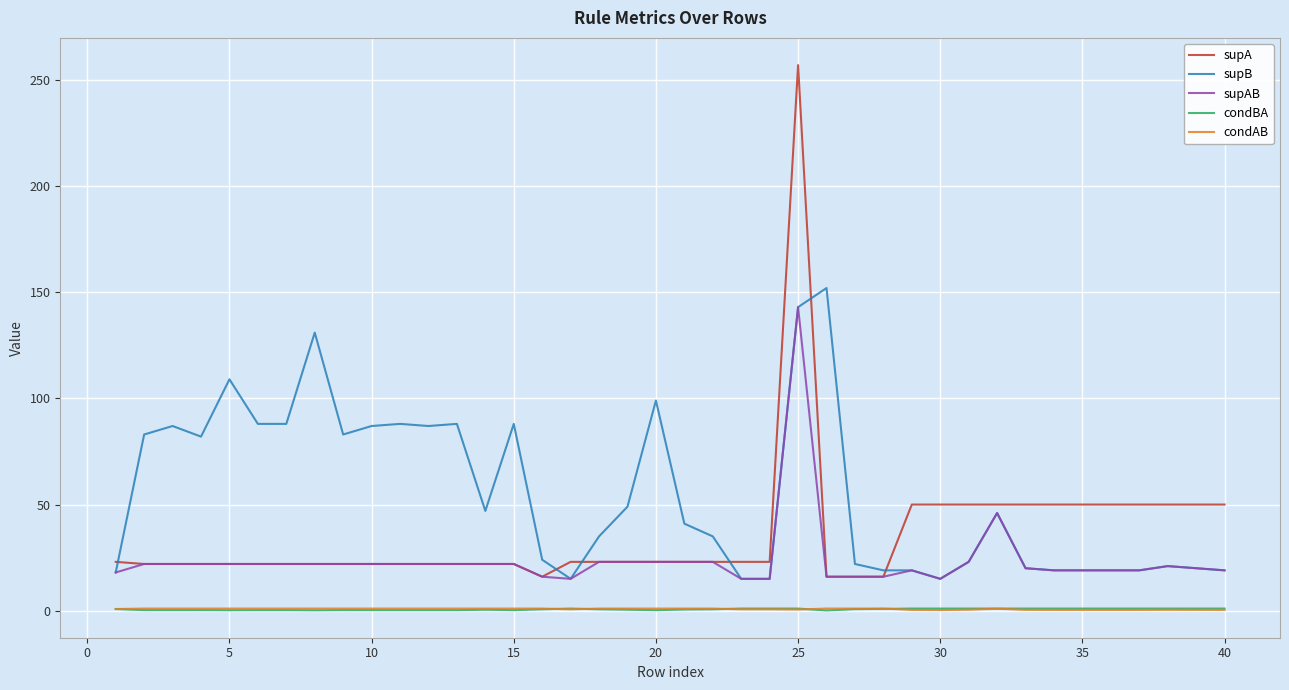

True or false: supB and condAB cross at least once.

False